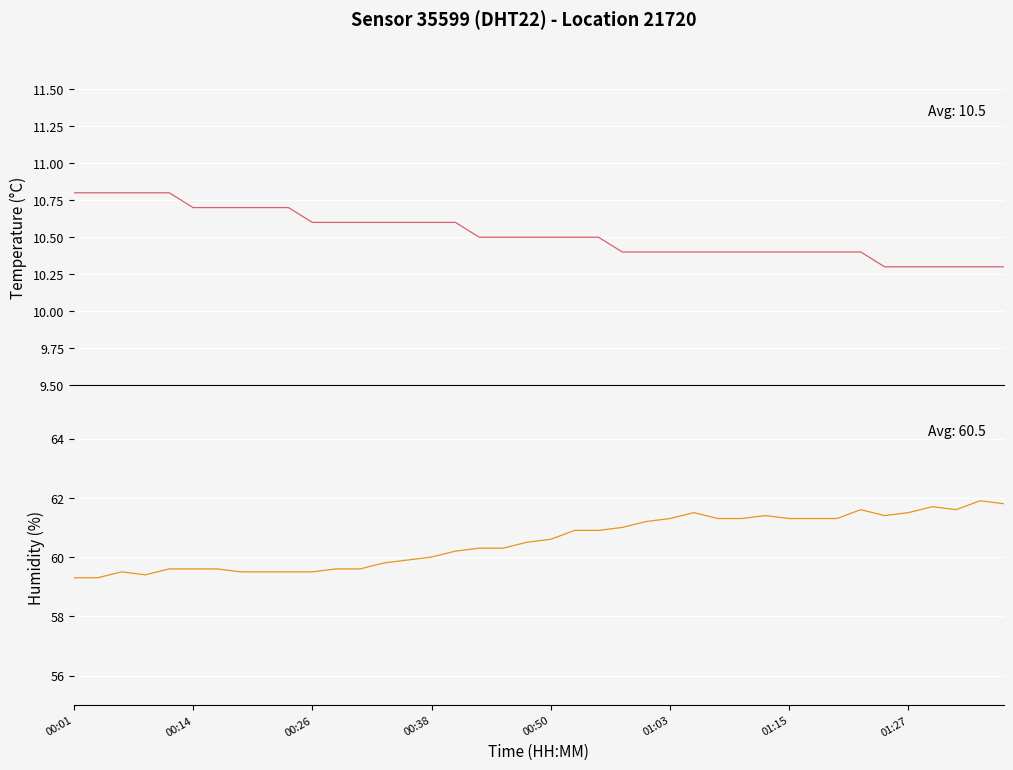

What are all the series names shown in the legend?

temperature, humidity